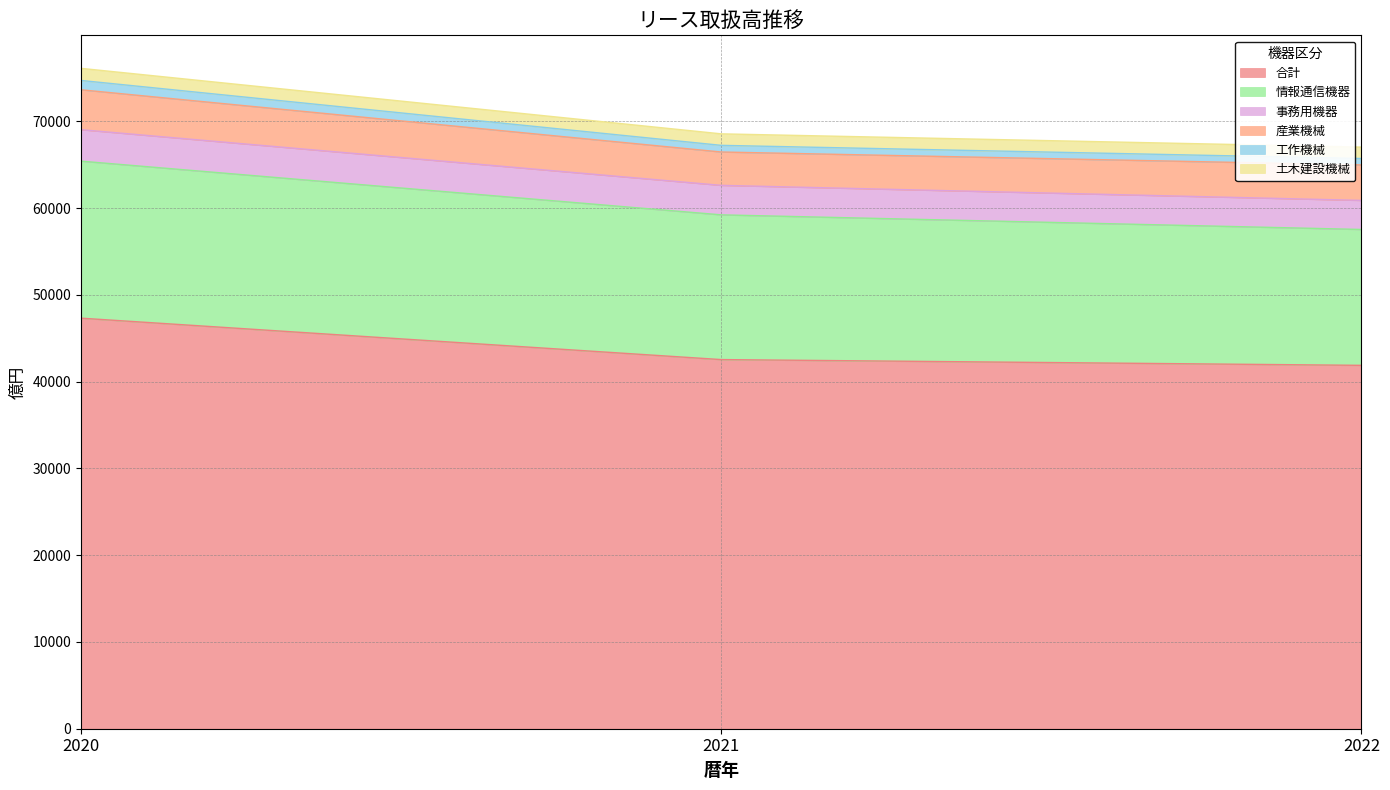

What is the value of the 合計 point at the 1st from the left?

47309